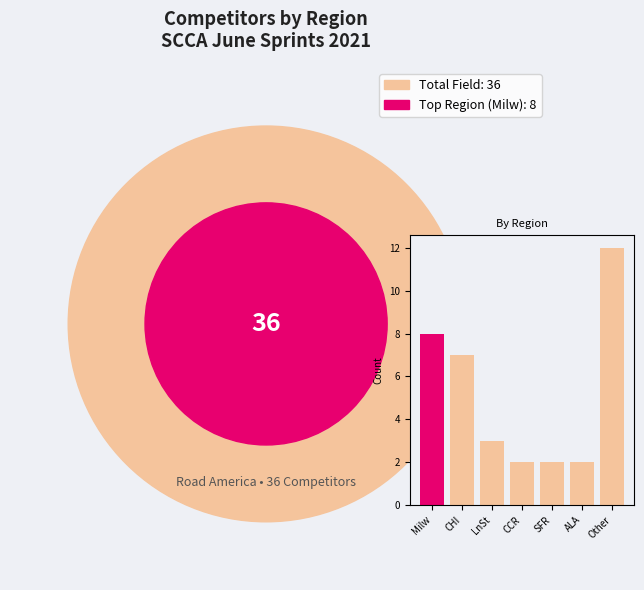

What is the label of the 3rd bar from the left?

LnSt